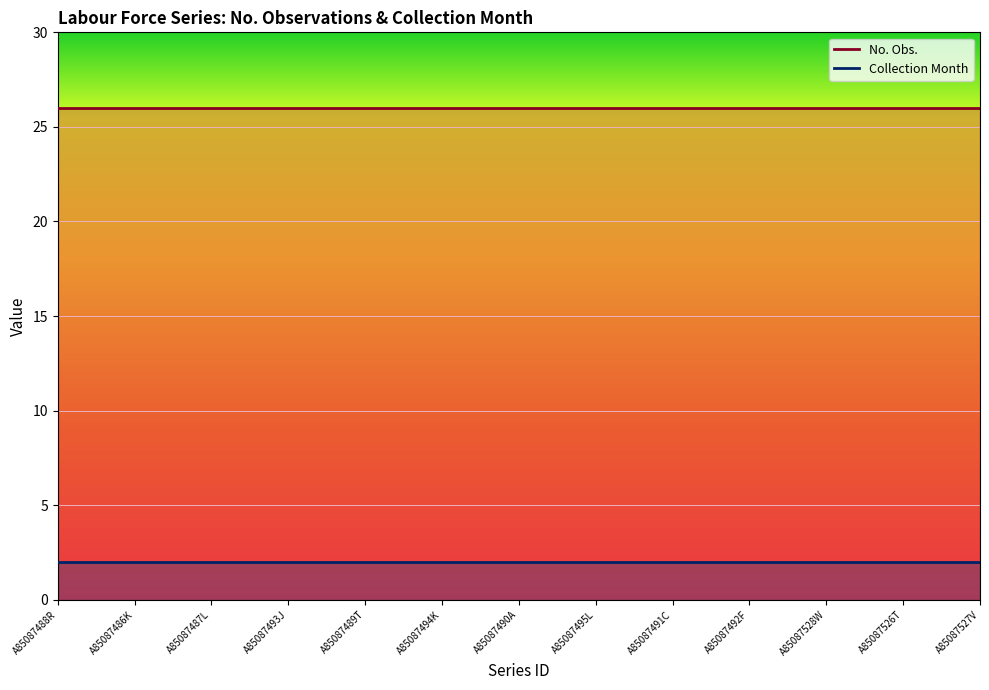

What is the difference between the highest and lowest values at A85087486K?

24